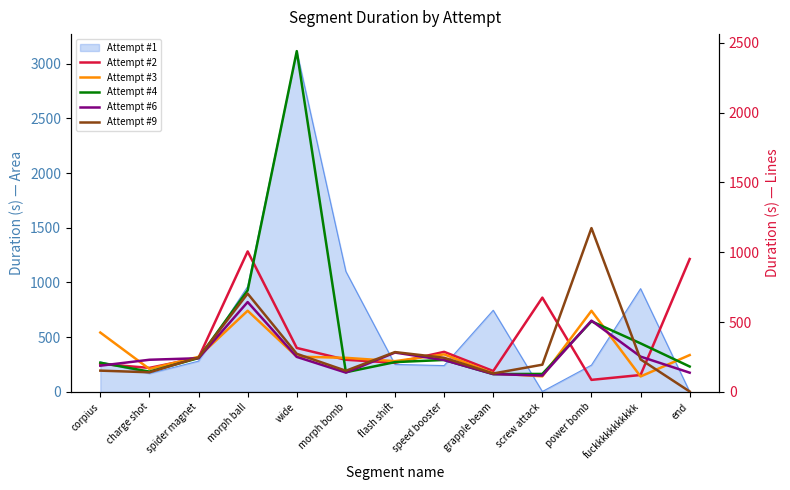

What is the label of the 12th point from the left?

fuckkkkkkkkkkk